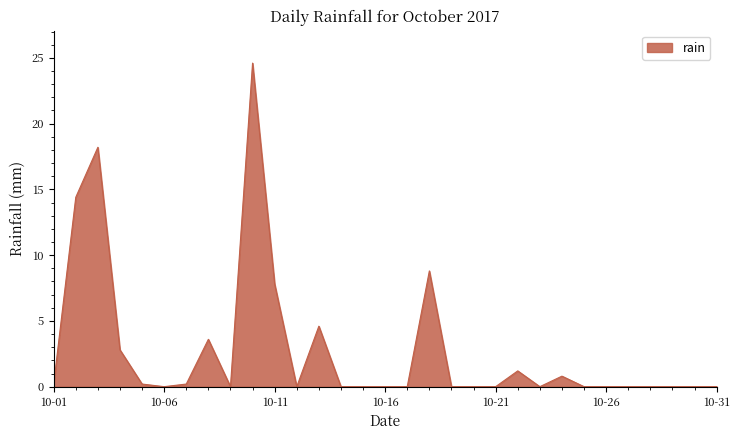

What is the difference between the maximum and minimum values?

24.6